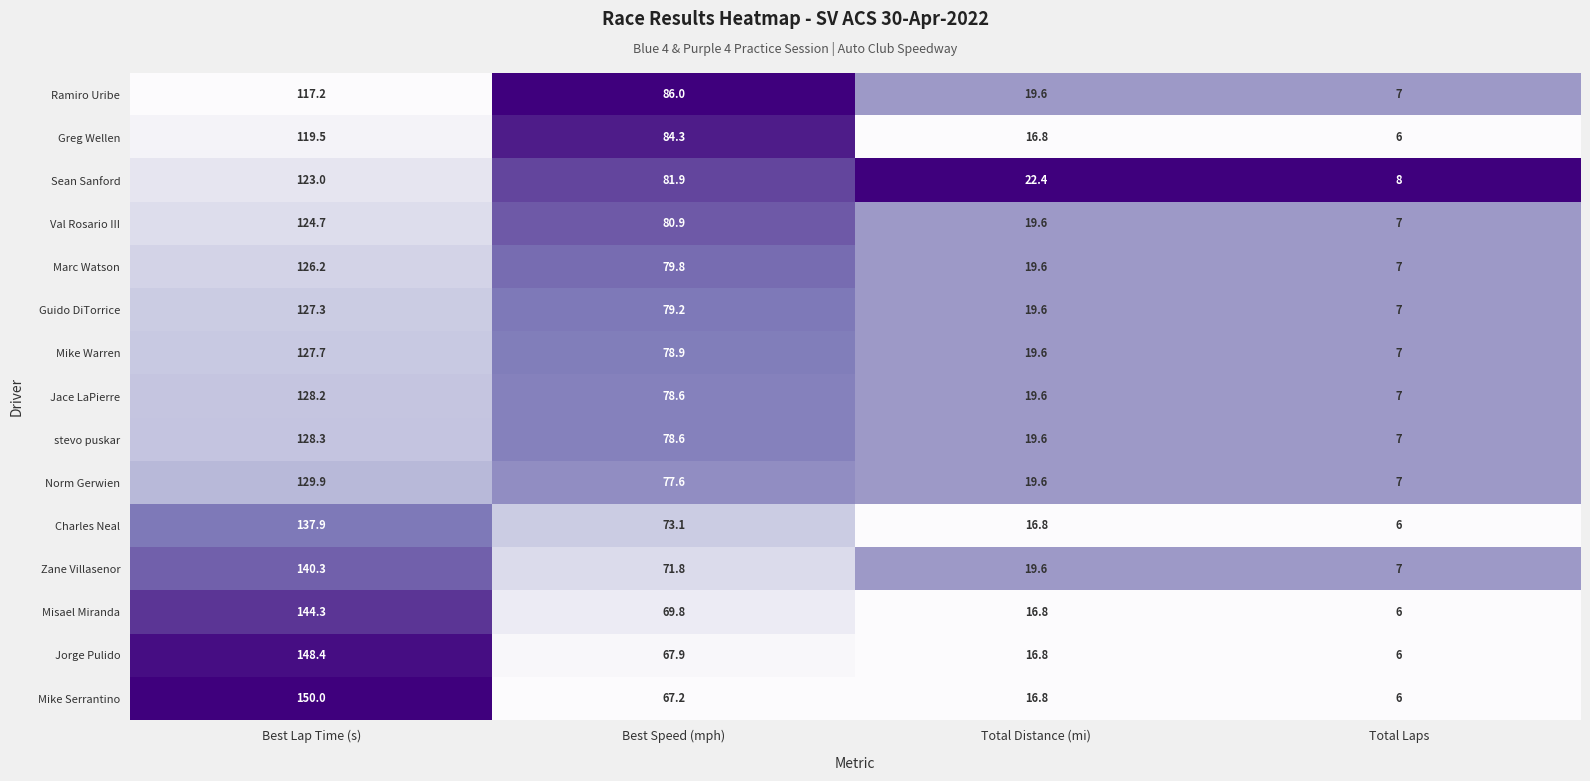

Between Best Speed (mph) and Total Laps, which series saw the biggest shift?

Ramiro Uribe